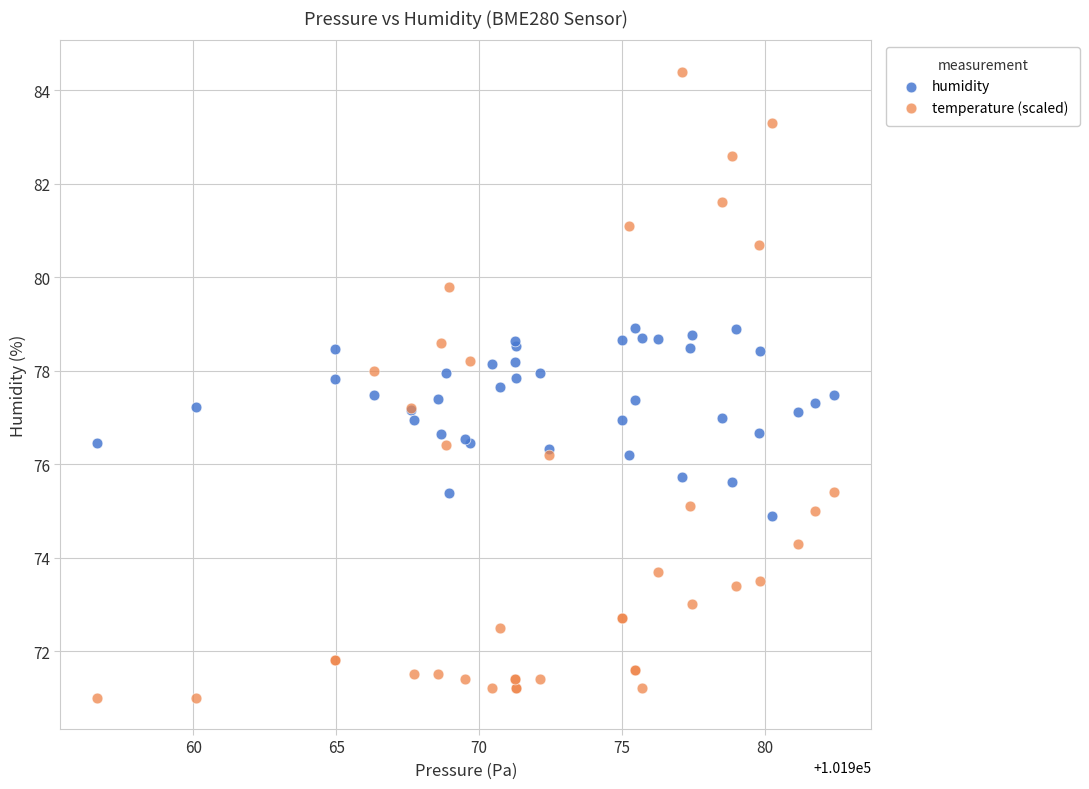

What are all the series names shown in the legend?

humidity, temperature (scaled)